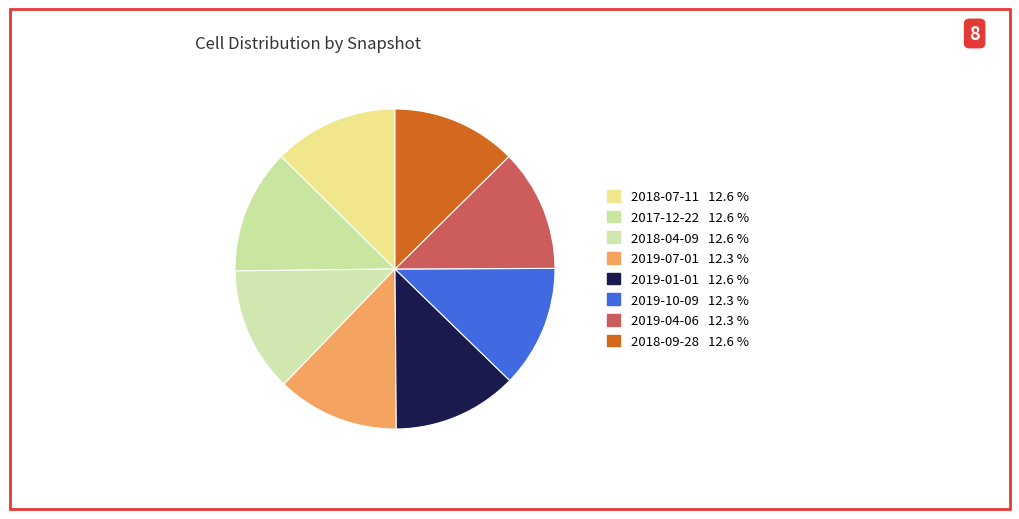

Approximately how many times larger is the value at 2019-10-09 compared to 2018-07-11?

1.0